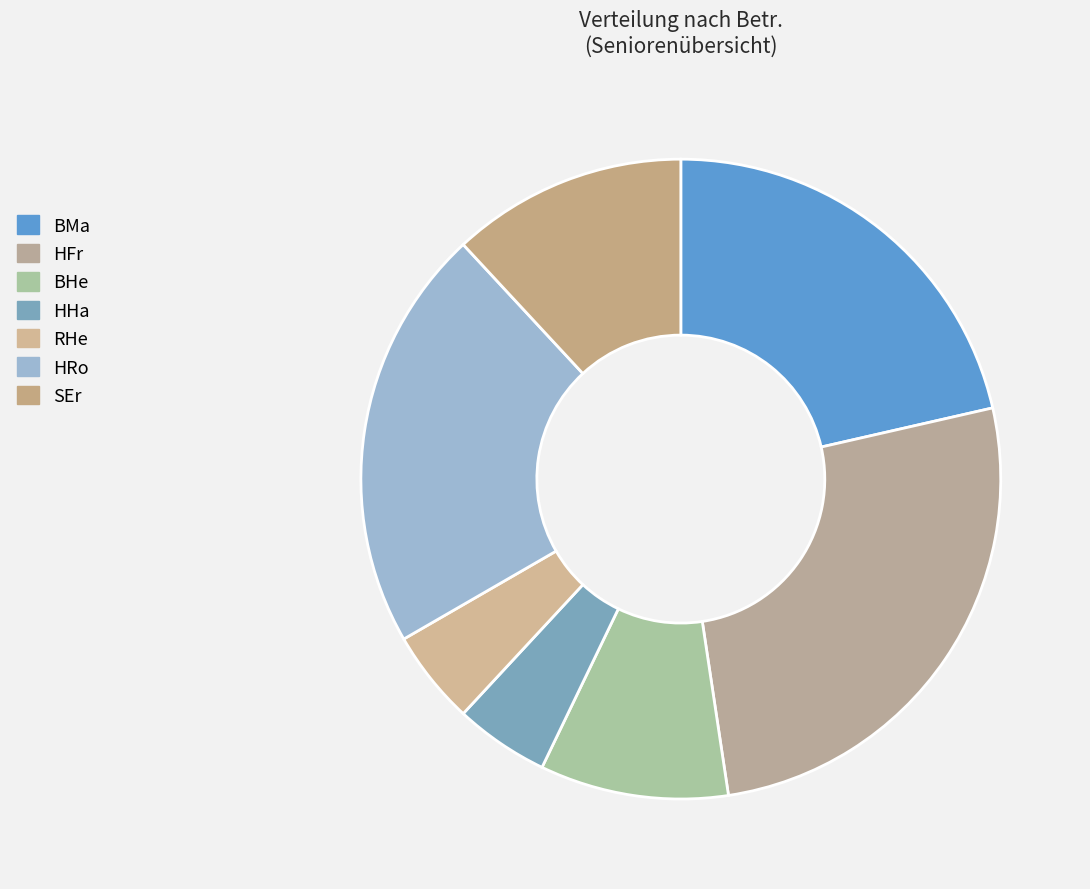

Which category has the smallest portion of the pie?

HHa